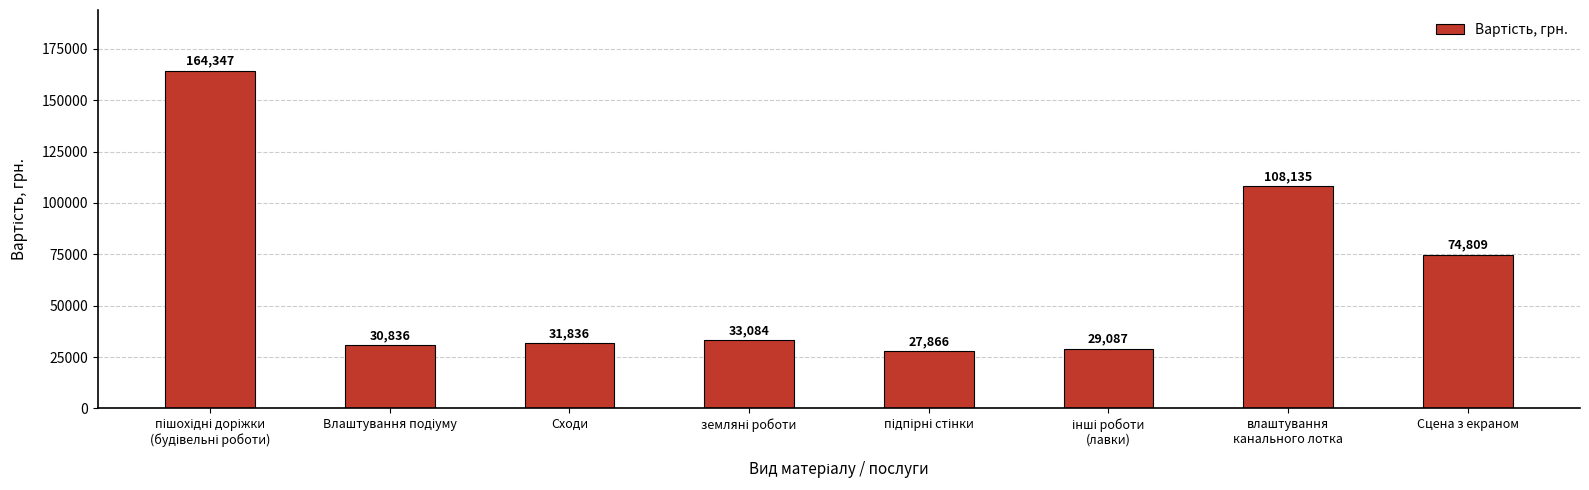

The chart shows a value of 126382 at Сцена з екраном. True or false?

False